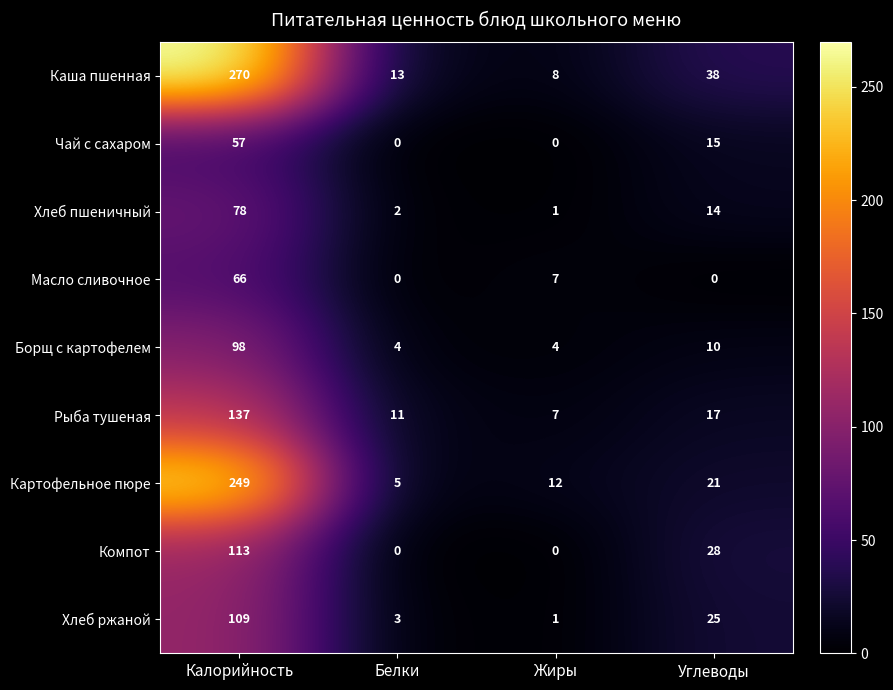

Which series has the largest total across all categories?

Каша пшенная